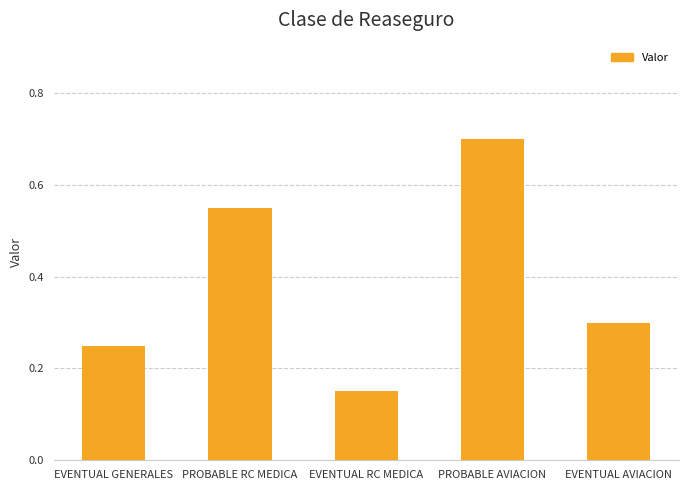

The value at PROBABLE AVIACION is 1.0. True or false?

False